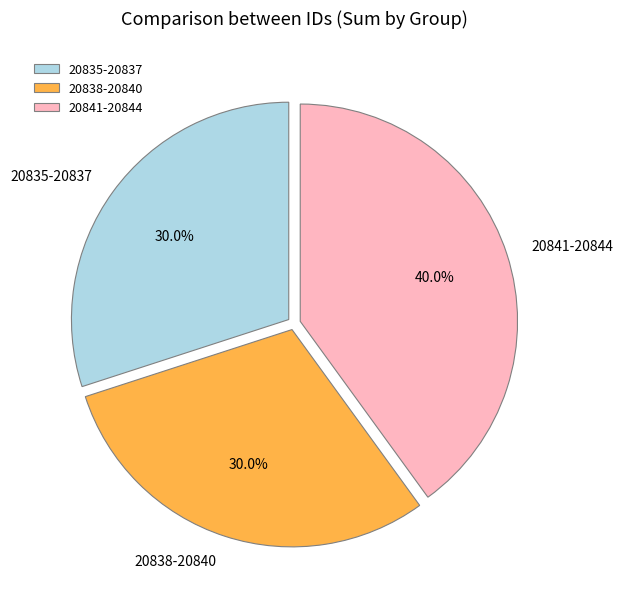

Which slice is the largest?

20841-20844